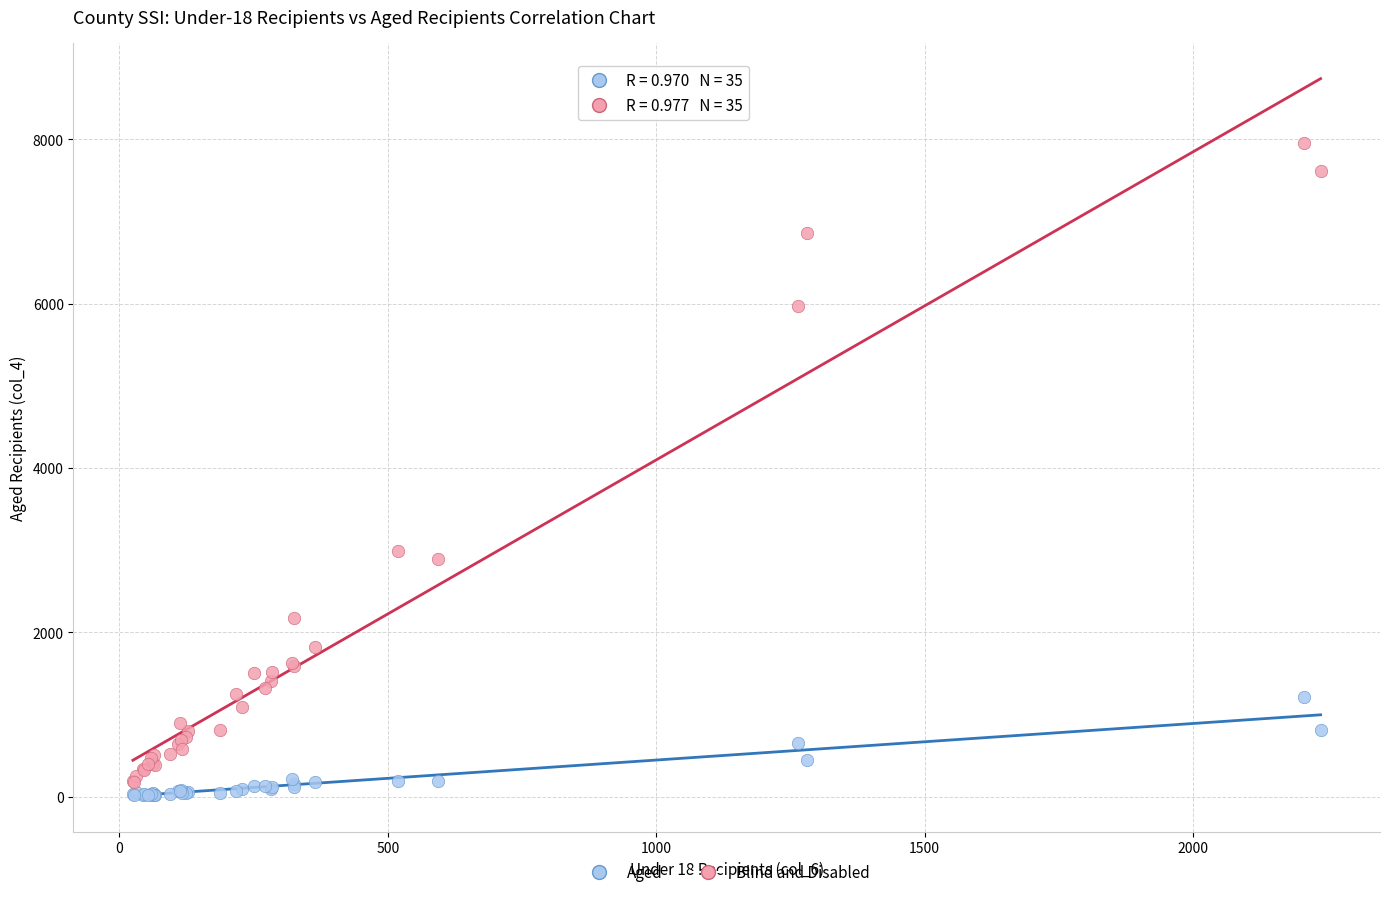

What are all the series names shown in the legend?

Aged, Blind and Disabled